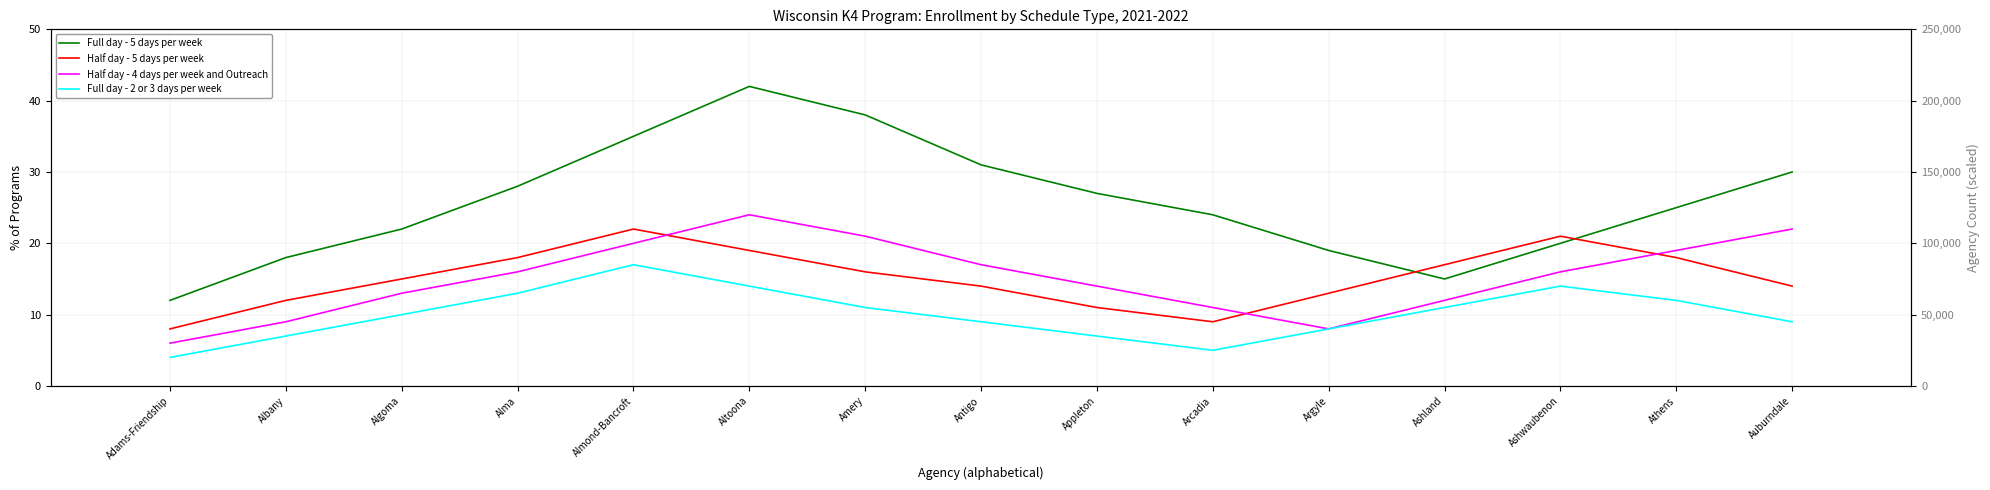

The Half day - 5 days per week series shows 17 at Ashland. True or false?

True